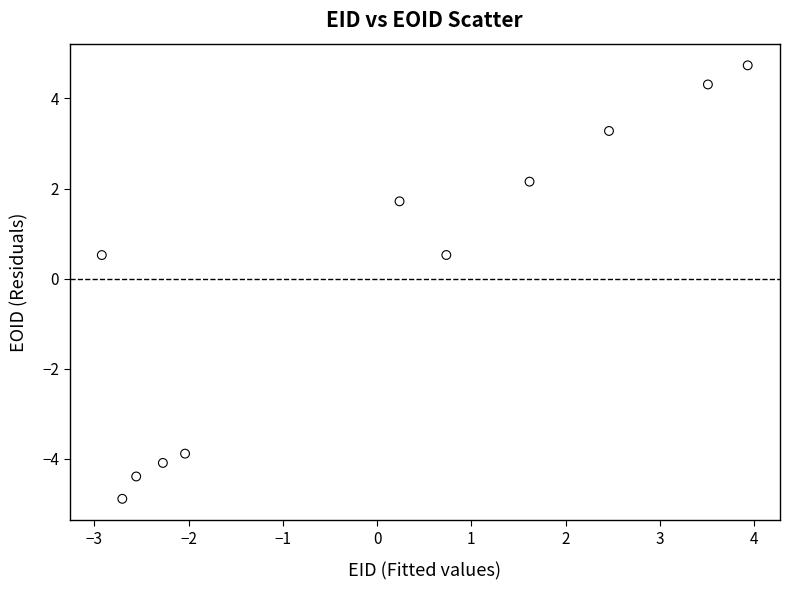

What is the range of Y values (max minus min)?

9.6